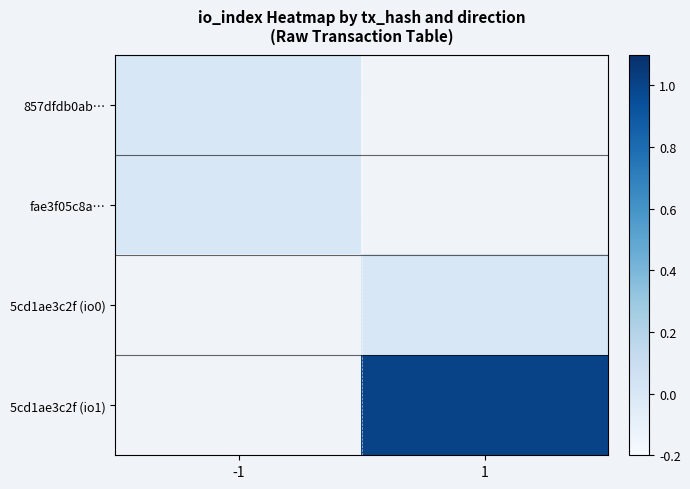

Between -1 and 1, which is larger?

1